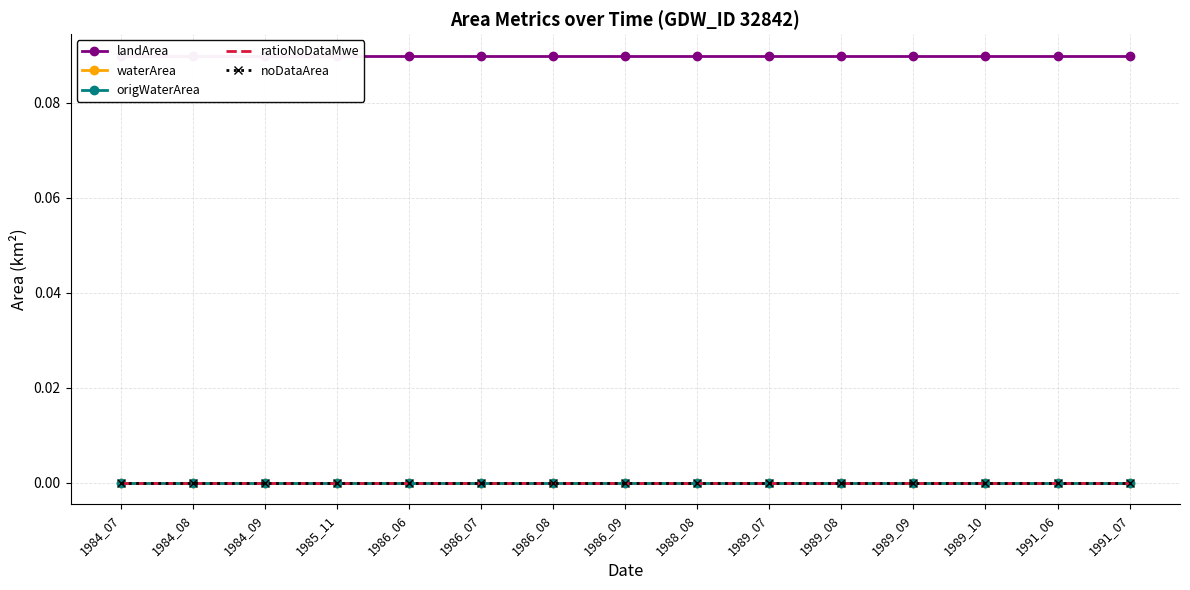

What is the total value across all series at 1989_08?

0.1